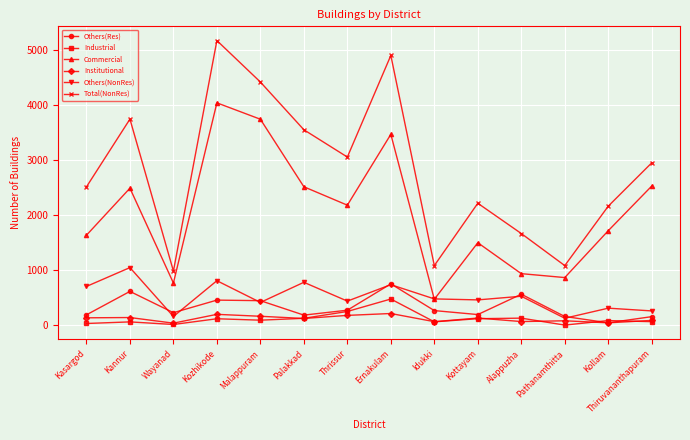

At how many categories does at least one series exceed 2707?

7